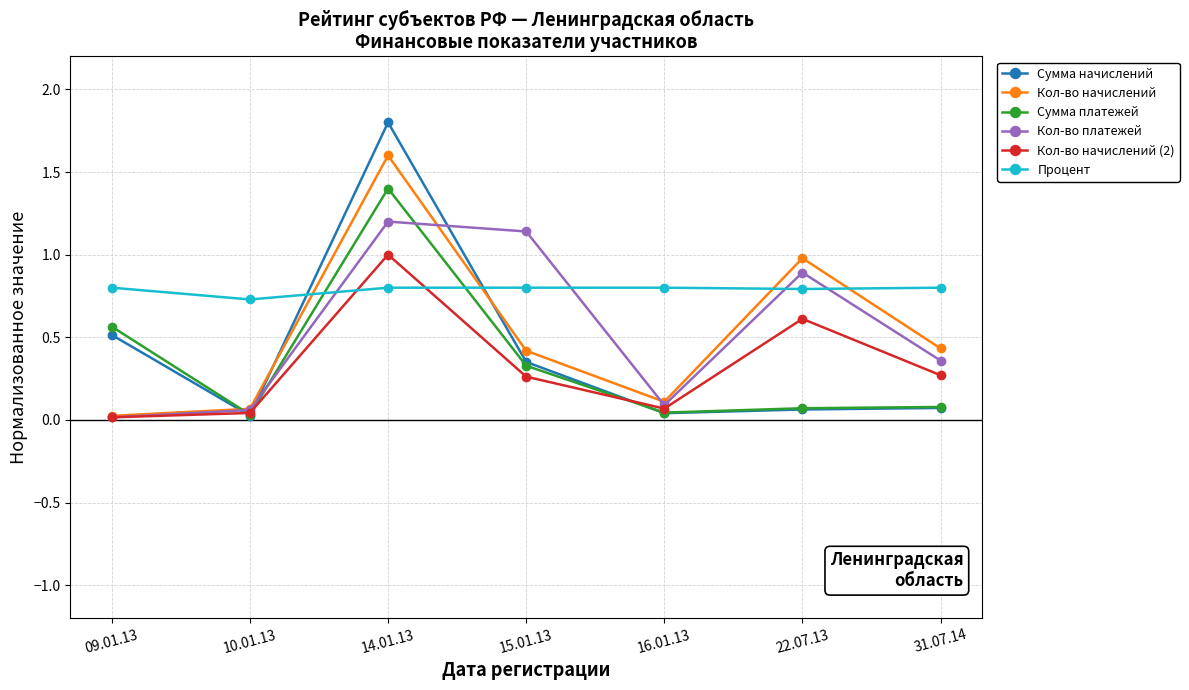

Rank the series by their maximum value, from lowest to highest.

Процент, Кол-во начислений (2), Кол-во платежей, Сумма платежей, Кол-во начислений, Сумма начислений